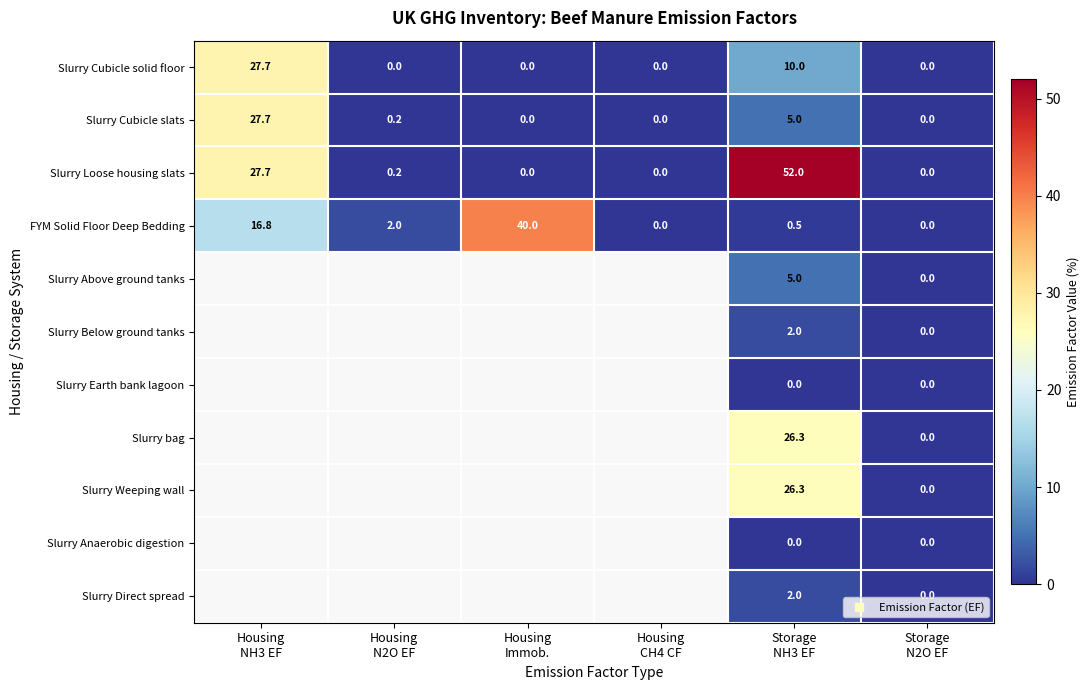

How many Slurry Cubicle solid floor values are between 0 and 10?

5